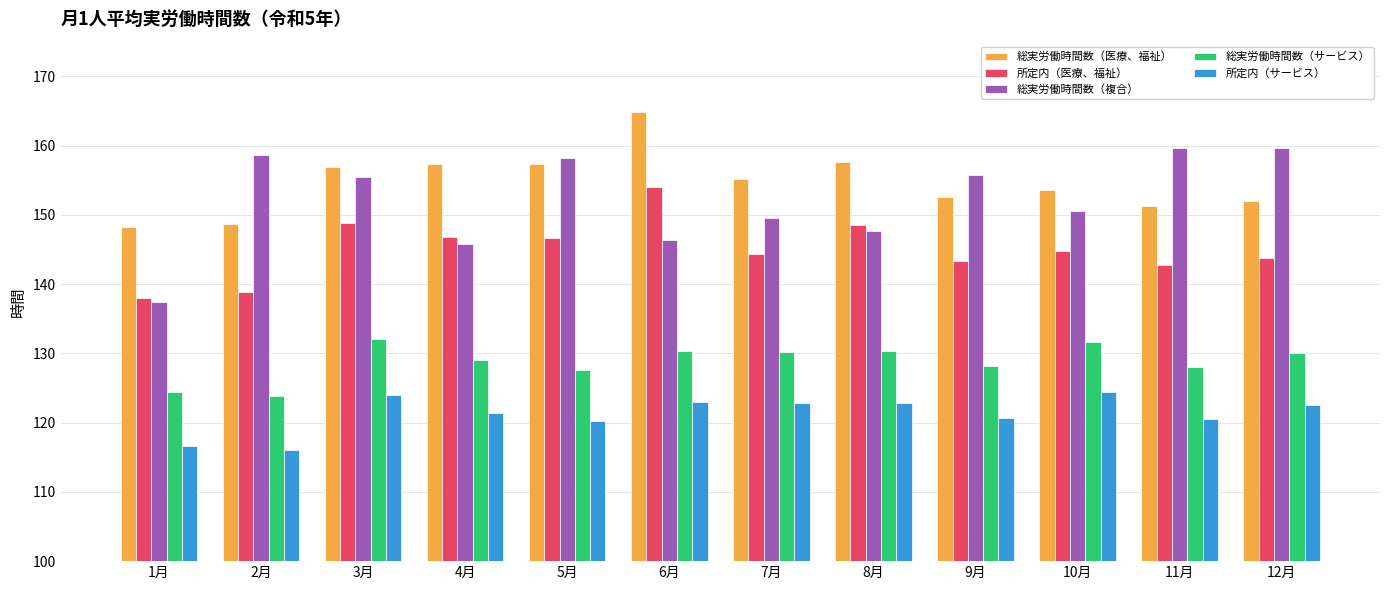

How many values in the 総実労働時間数（医療、福祉） series exceed 155?

6